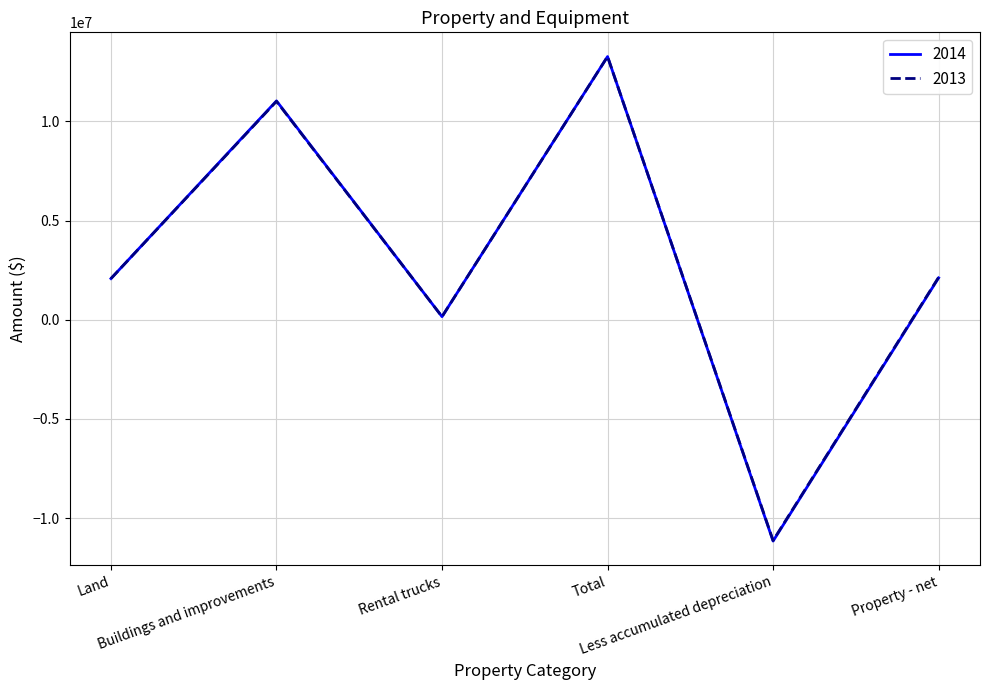

What is the smallest value displayed?

-11155767